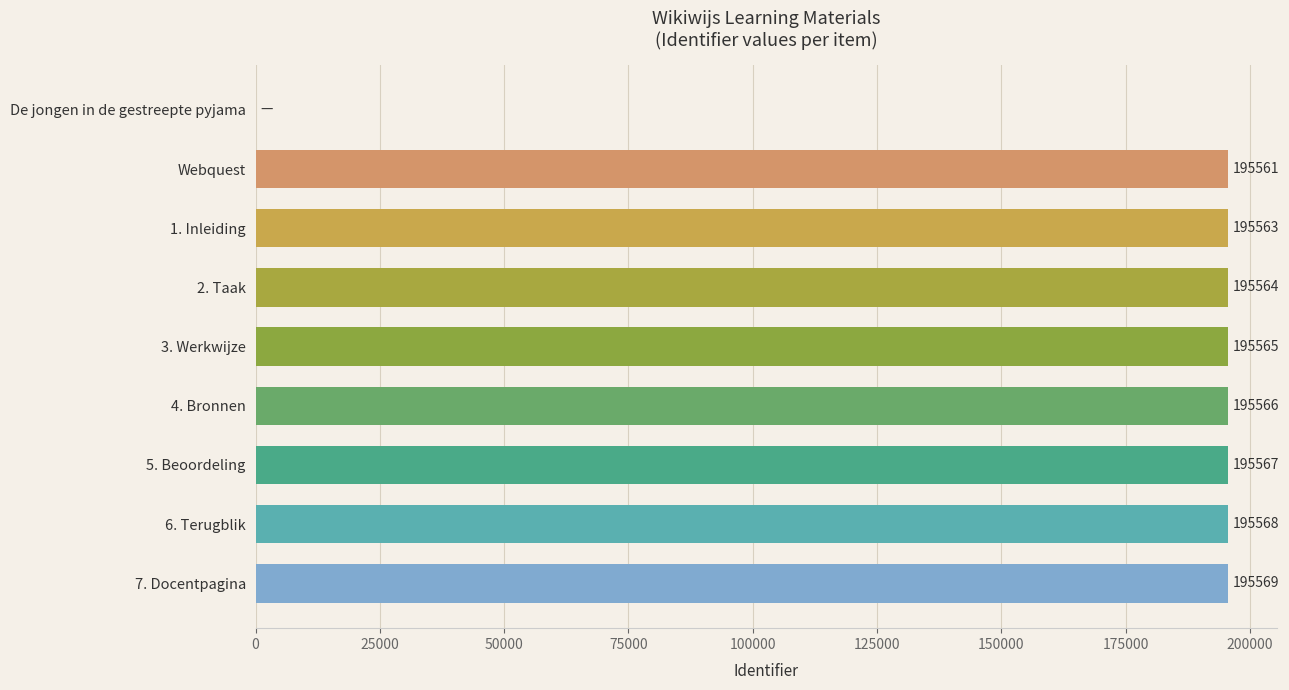

How many categories are shown in the chart?

9